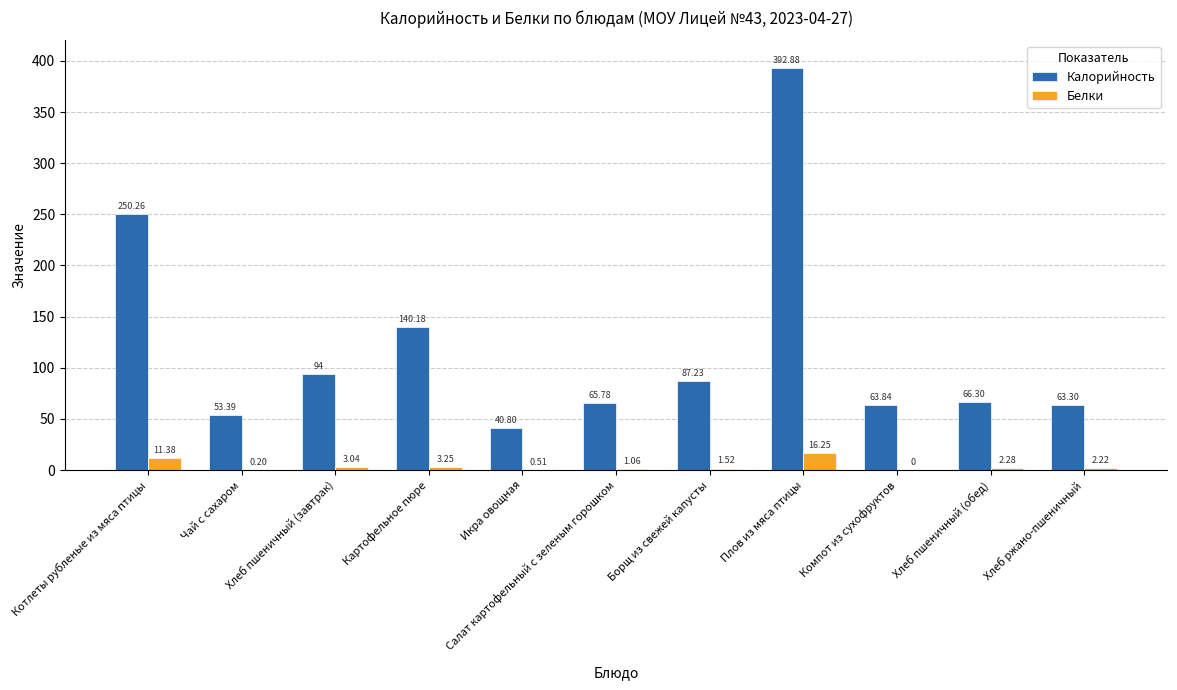

What is the approximate value of Калорийность at Чай с сахаром?

53.4